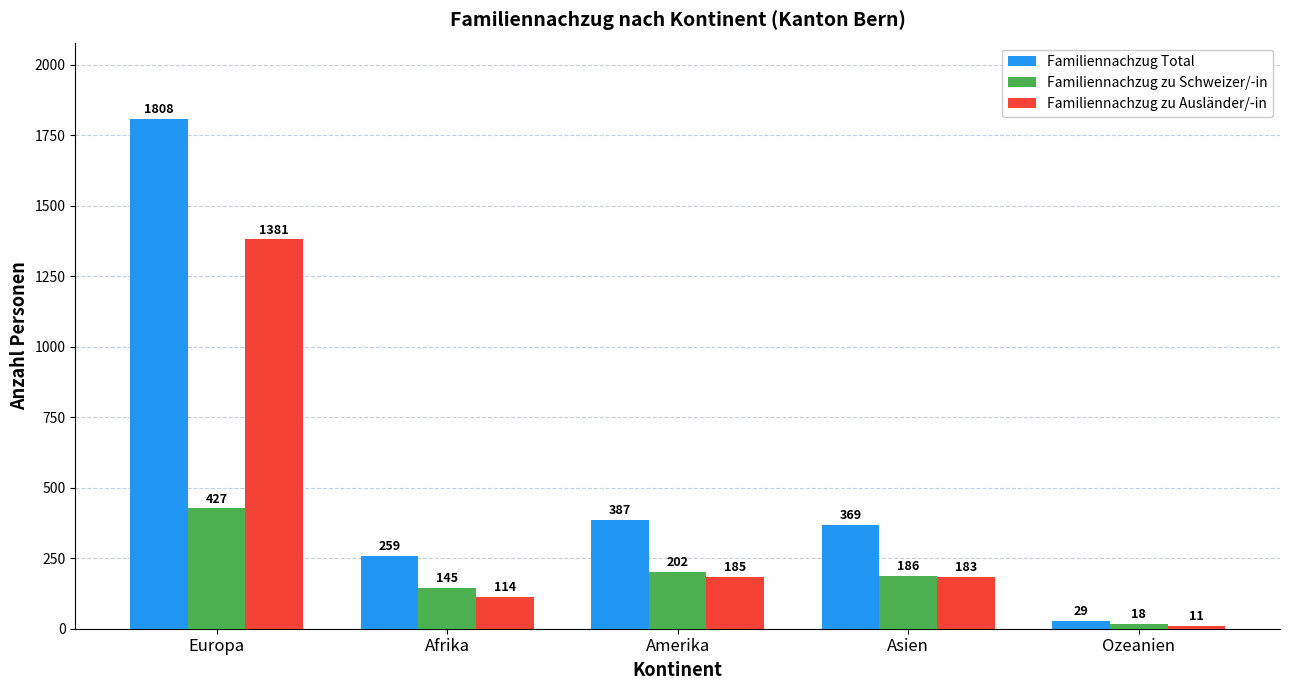

Reading left to right, transcribe all the data shown in this chart.

Familiennachzug Total: Europa=1808	Afrika=259	Amerika=387	Asien=369	Ozeanien=29
Familiennachzug zu Schweizer/-in: Europa=427	Afrika=145	Amerika=202	Asien=186	Ozeanien=18
Familiennachzug zu Ausländer/-in: Europa=1381	Afrika=114	Amerika=185	Asien=183	Ozeanien=11